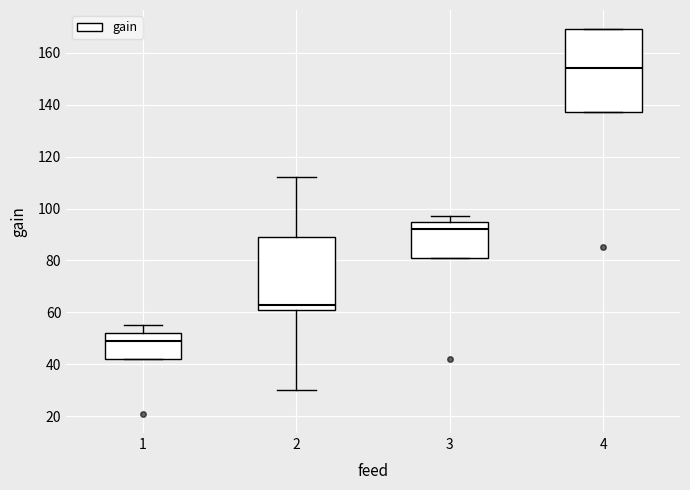

Reading left to right, transcribe this box plot: for each box, give where its median line is, the range the box spans, and where its two whiskers end, as read against the y-axis. The values are not printed on the chart, so give them approximately, as read against the axis.

1: median 50, box 42 to 52, whiskers 42 to 56
2: median 64, box 62 to 90, whiskers 30 to 112
3: median 92, box 82 to 96, whiskers 82 to 98
4: median 154, box 138 to 170, whiskers 138 to 170